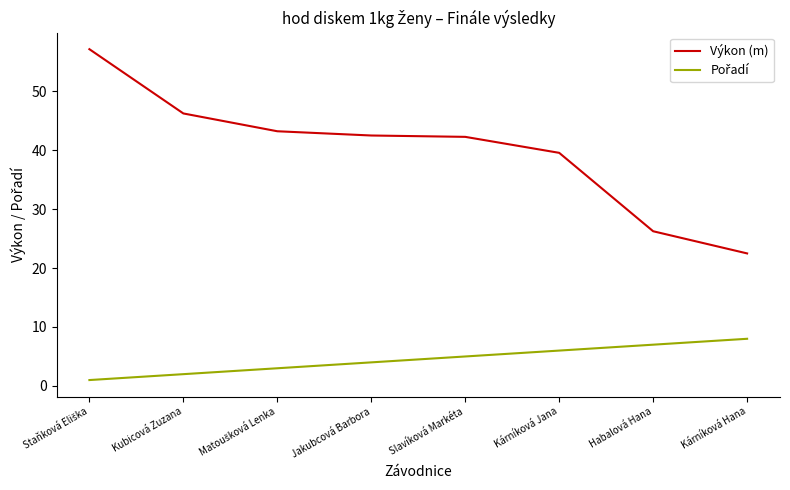

At how many categories does at least one series exceed 16?

8